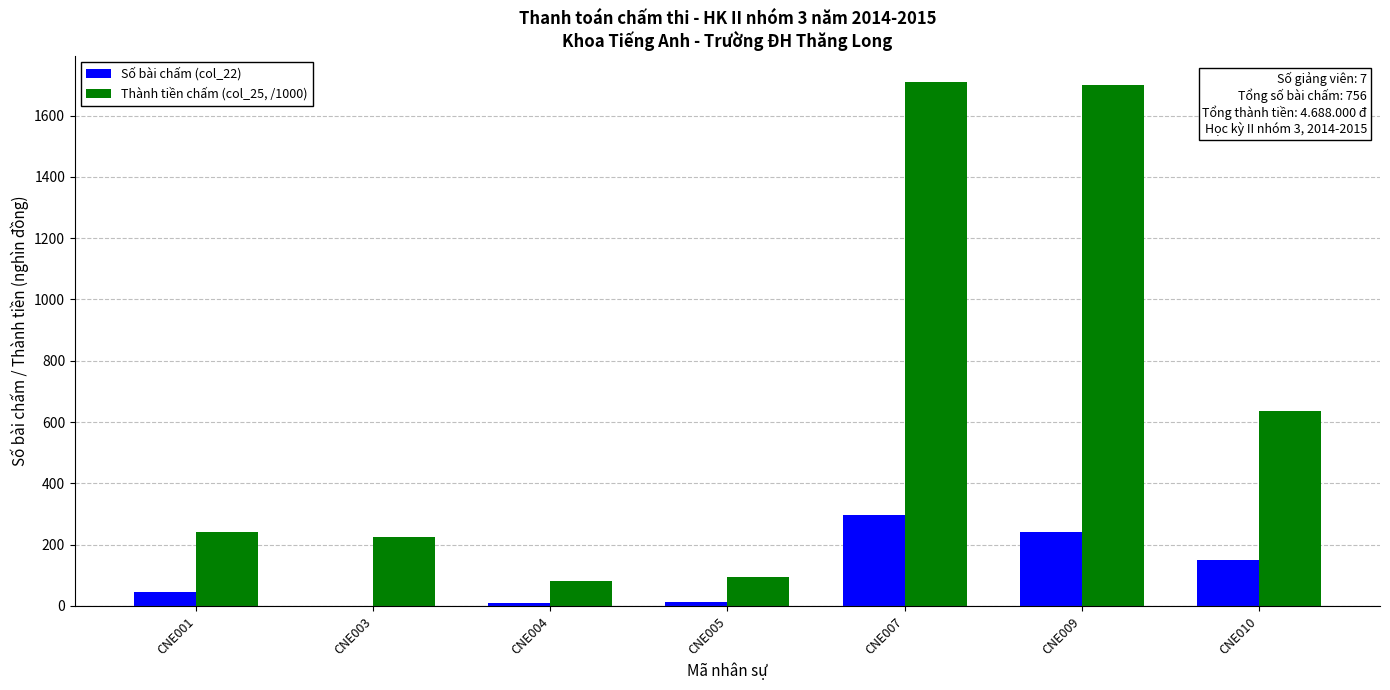

How many data points does each series have?

7